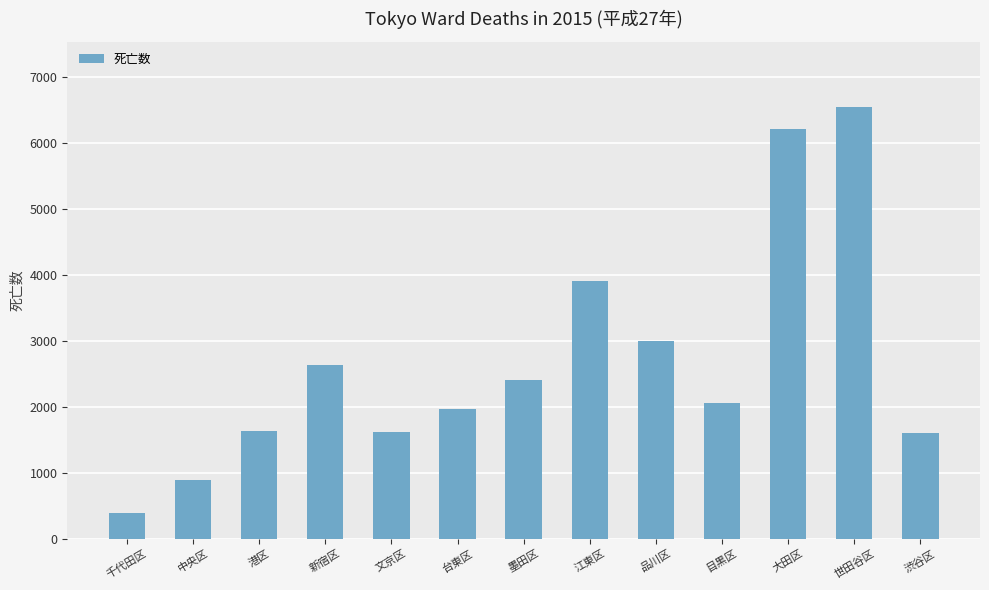

How many data points does each series have?

13